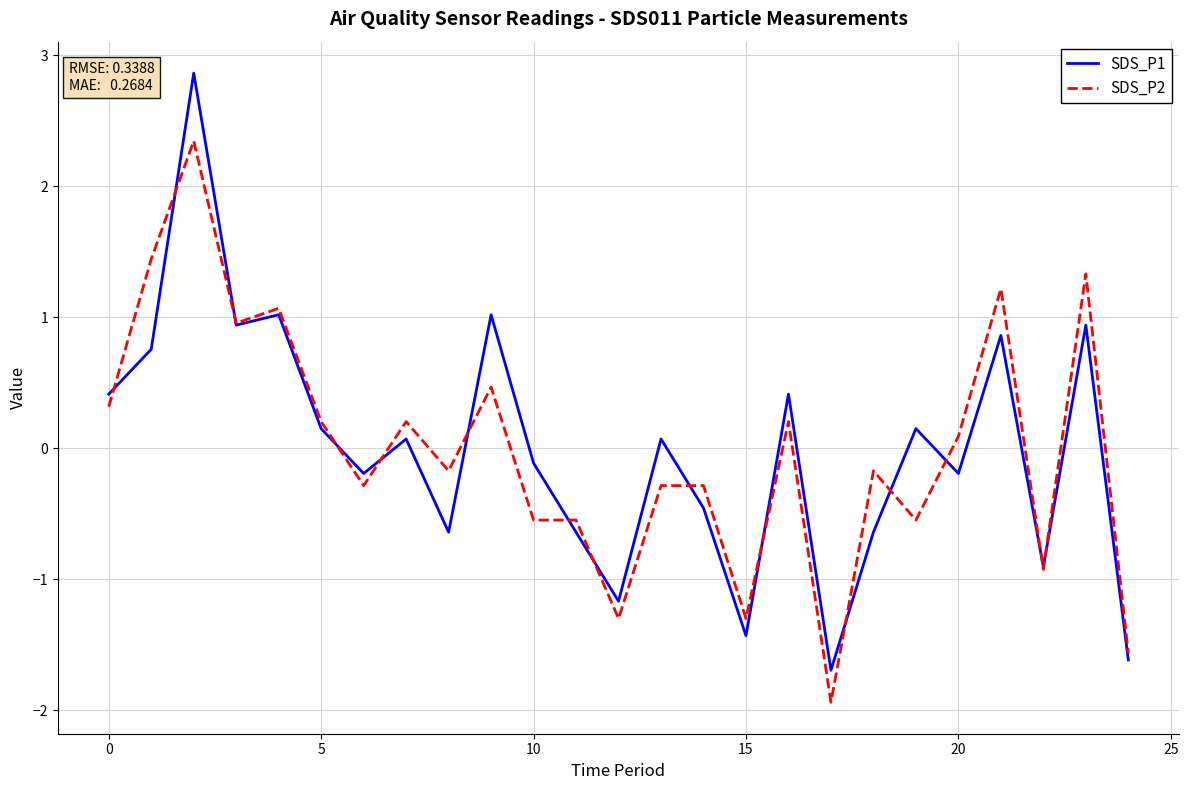

Rank the series by their maximum value, from lowest to highest.

SDS_P2, SDS_P1